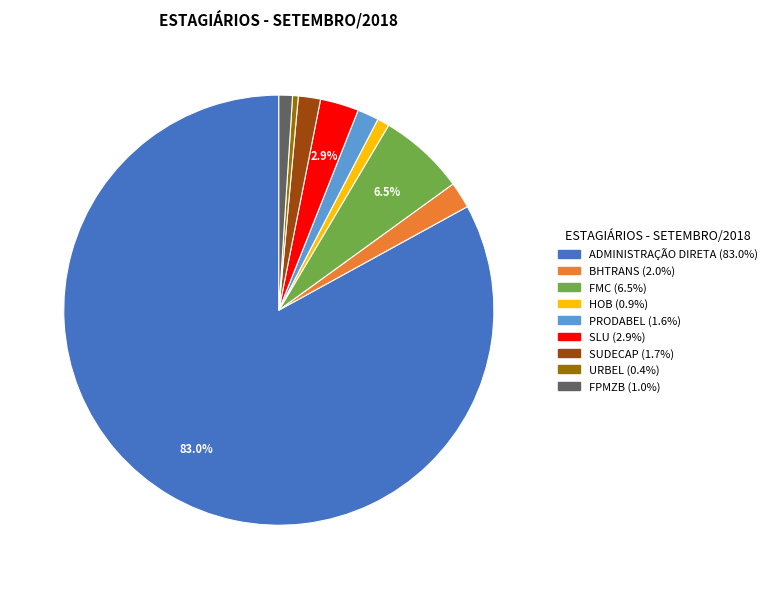

Which slice is the largest?

ADMINISTRAÇÃO DIRETA